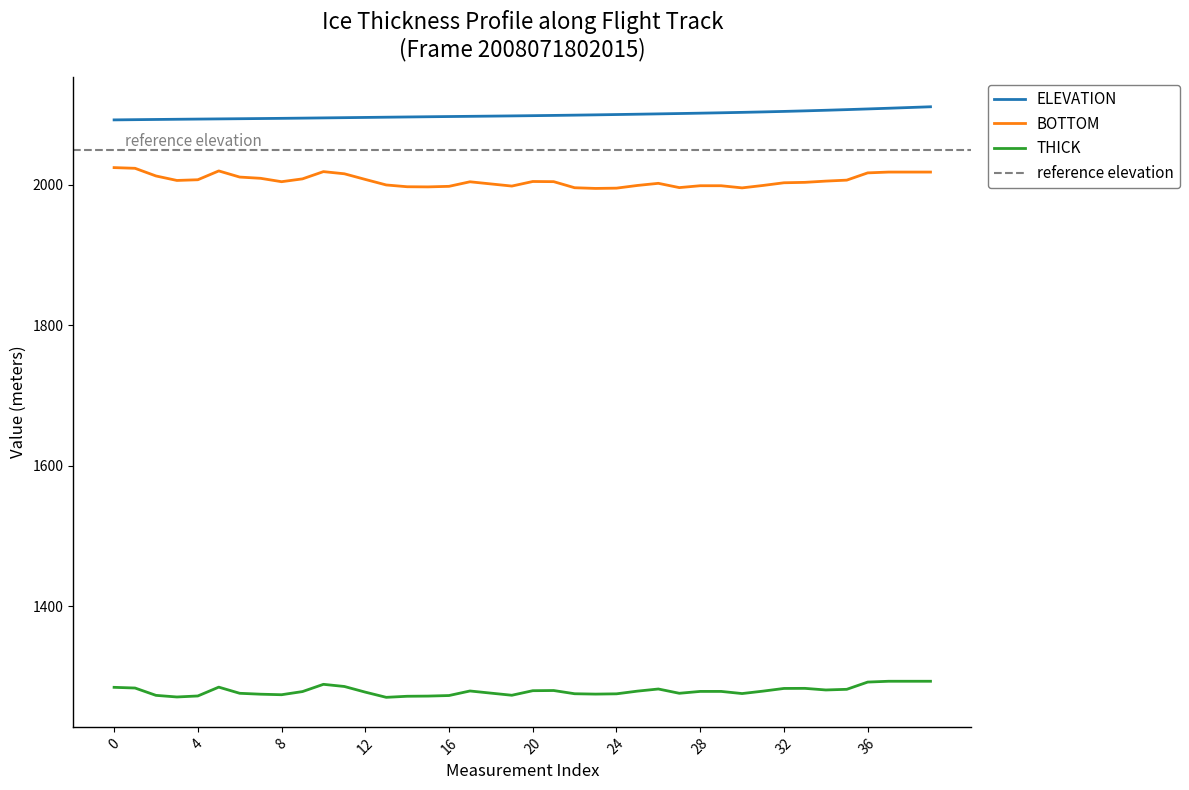

True or false: ELEVATION has a value of 616.9 at 27.

False